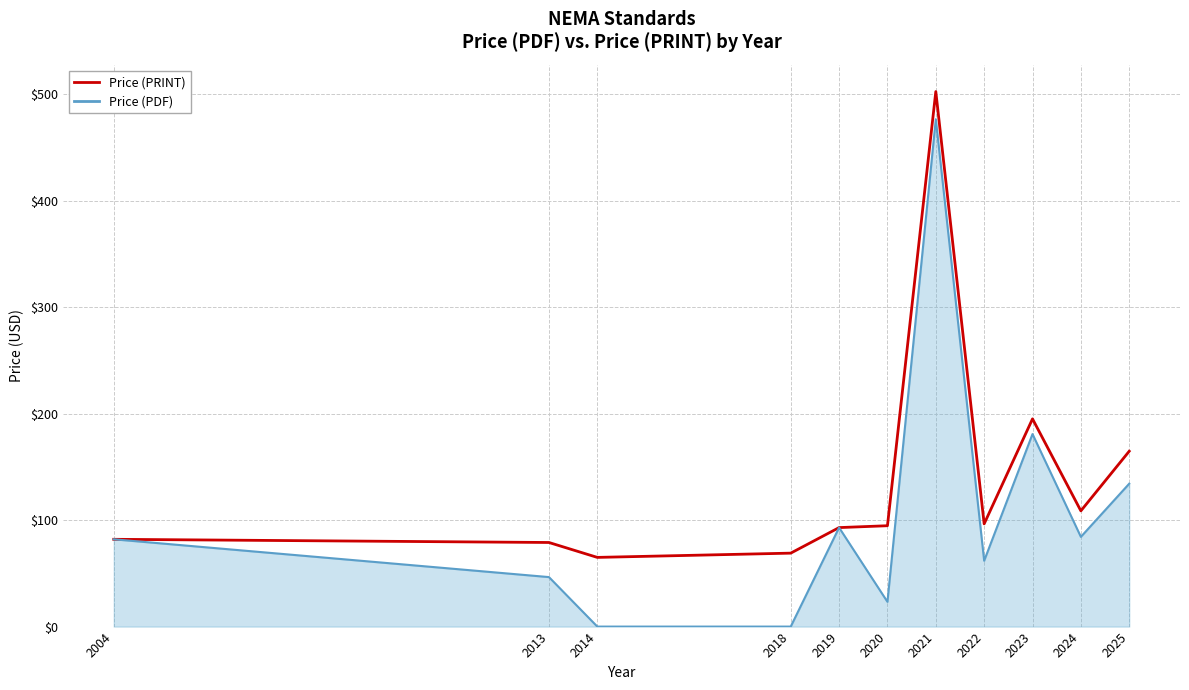

At which category is the sum across all series the highest?

2021